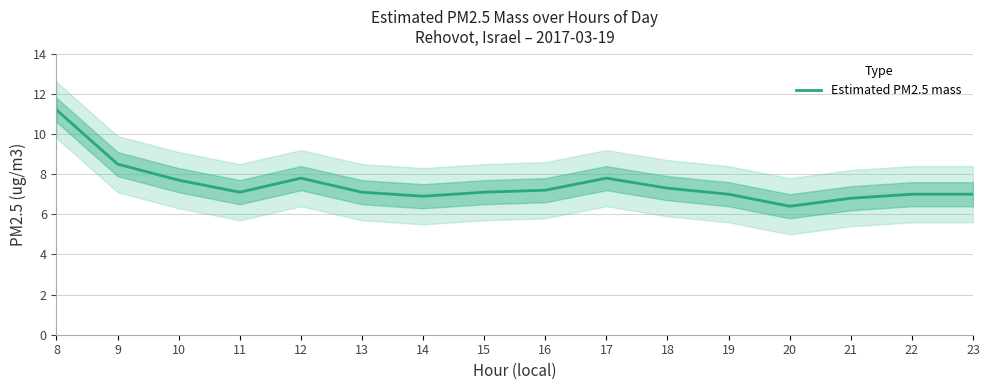

What is the difference between the values at 21 and 23?

0.2